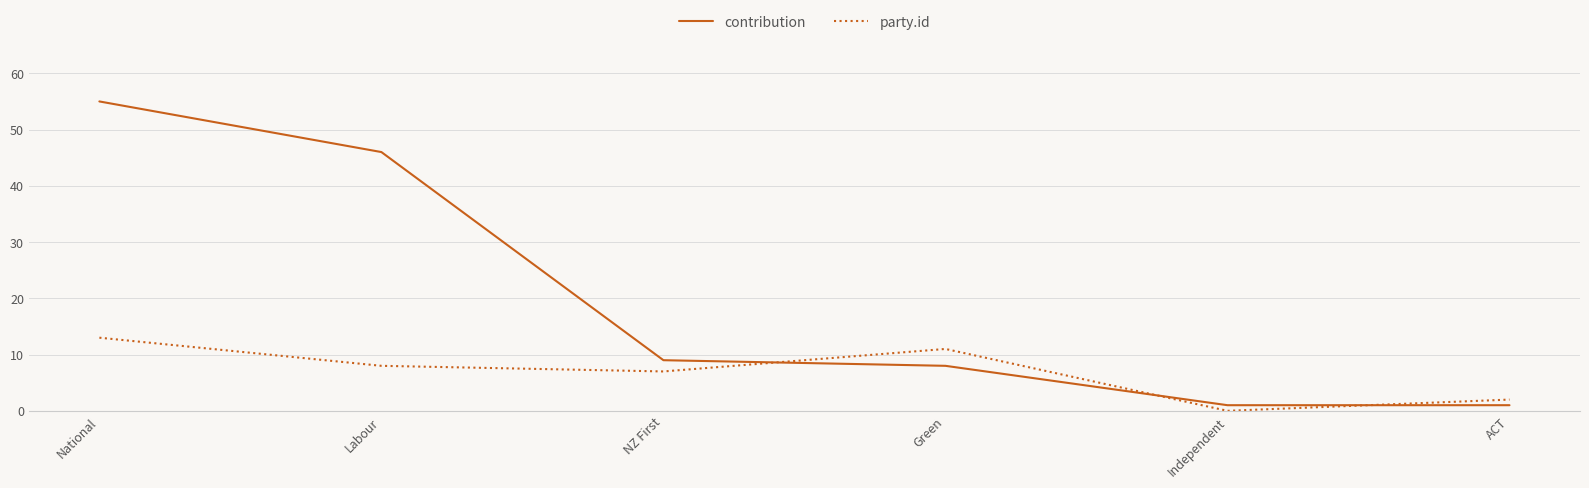

What is the average value of the contribution series?

20